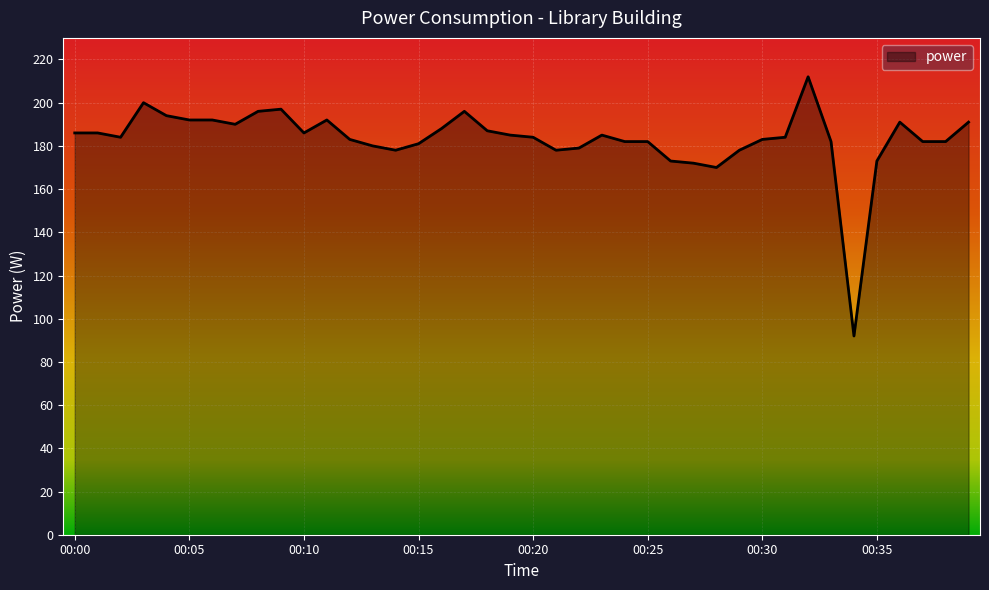

What is the difference between the maximum and second lowest values?

42